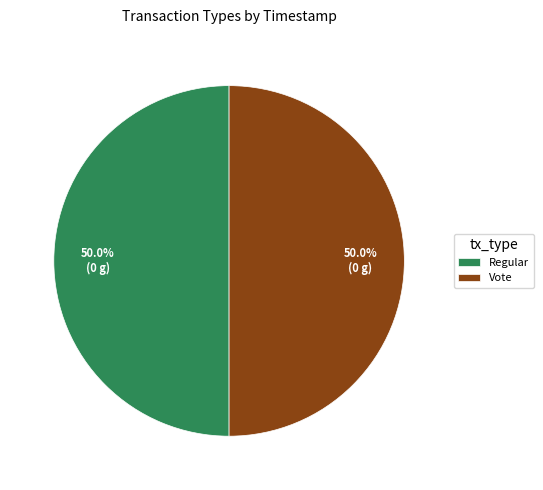

To the nearest percent, what is the average slice percentage?

50%